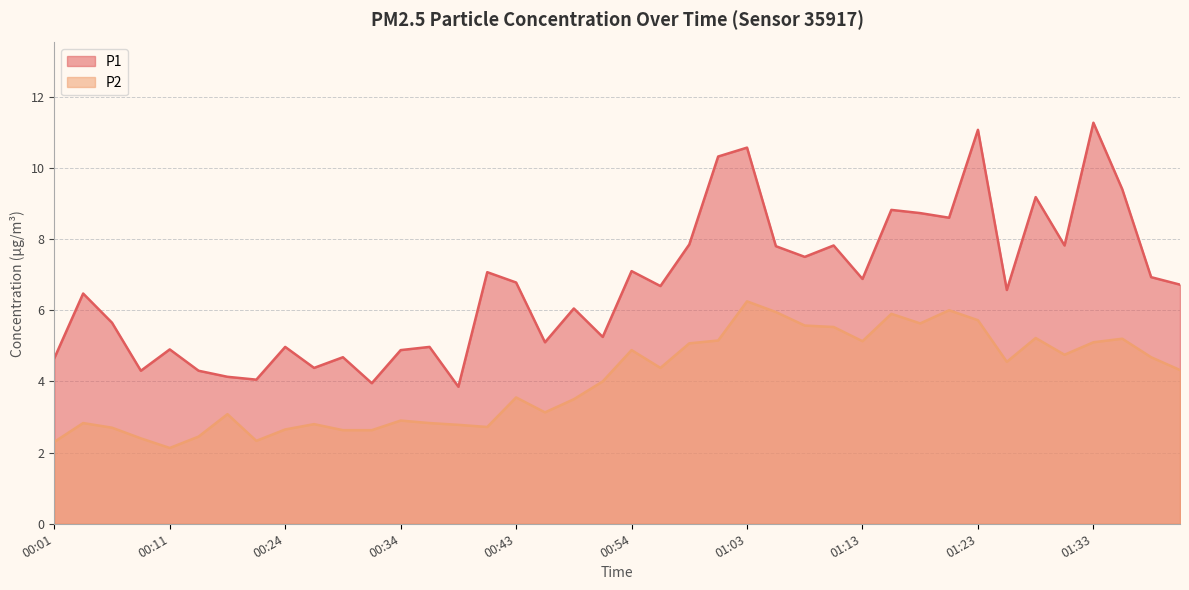

What is the average value of the P2 series?

4.0